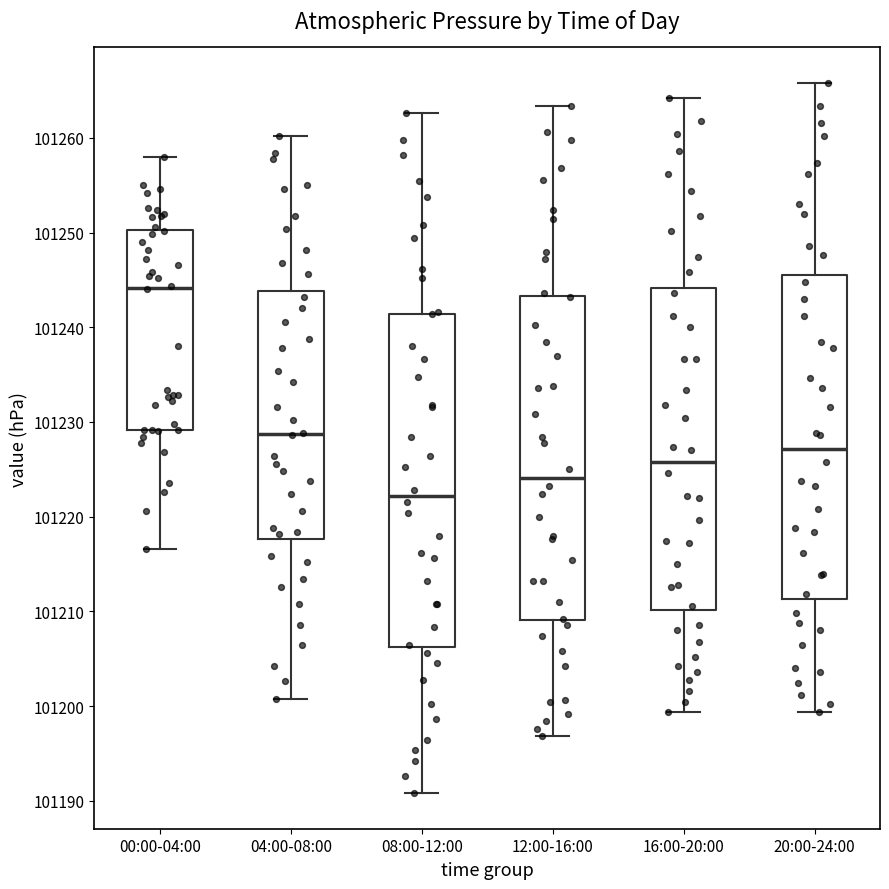

Reading left to right, read every box against the y-axis: the position of its median line, the range the box covers, and the ends of its whiskers. The values are not printed on the chart, so give them approximately, as read against the axis.

00:00-04:00: median 101244, box 101229 to 101250, whiskers 101217 to 101258
04:00-08:00: median 101229, box 101218 to 101244, whiskers 101201 to 101260
08:00-12:00: median 101222, box 101206 to 101241, whiskers 101191 to 101263
12:00-16:00: median 101224, box 101209 to 101243, whiskers 101197 to 101263
16:00-20:00: median 101226, box 101210 to 101244, whiskers 101199 to 101264
20:00-24:00: median 101227, box 101211 to 101246, whiskers 101199 to 101266